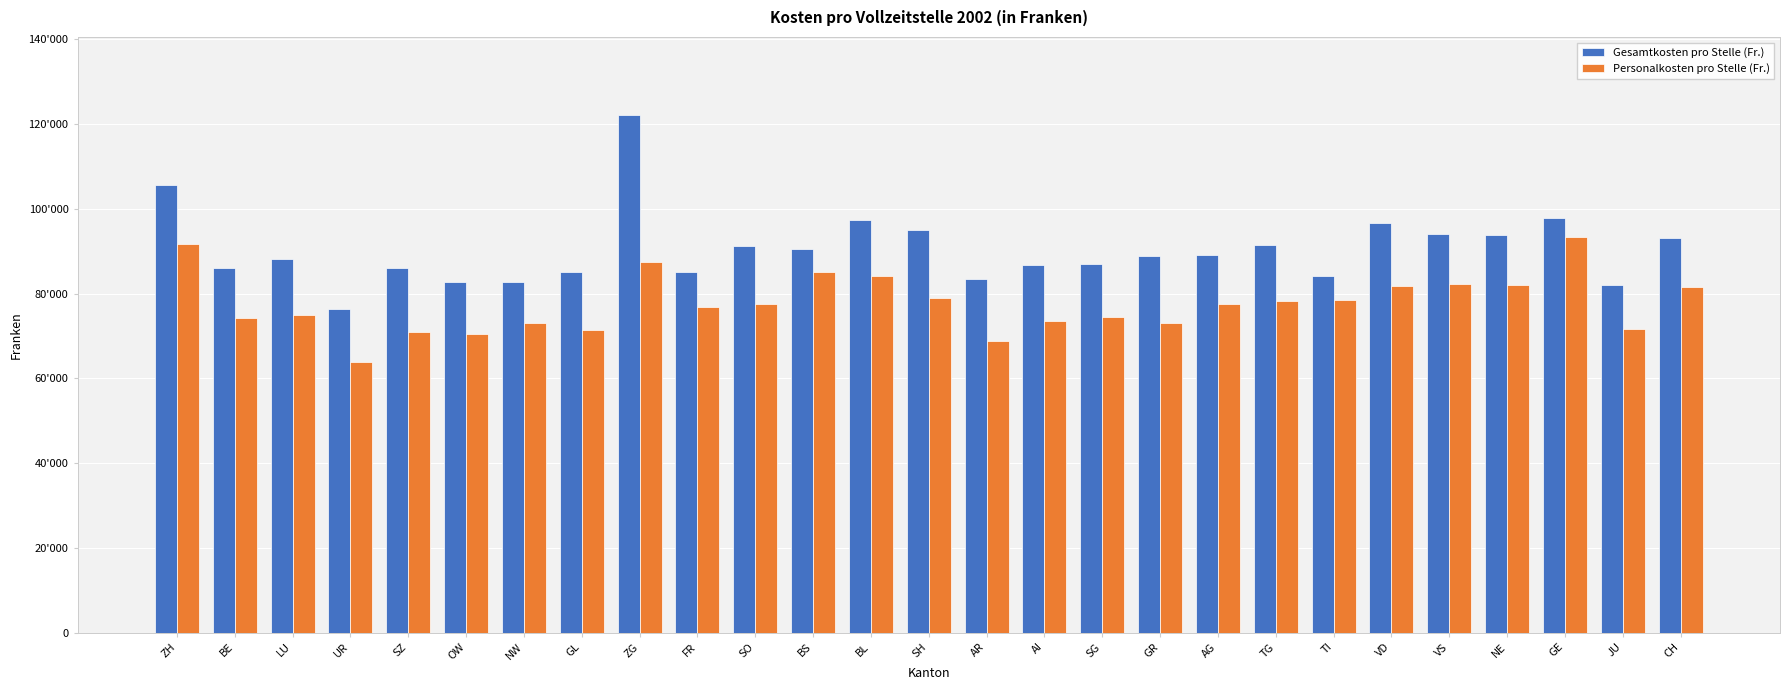

What is the spread (max minus min) of values at SH?

16185